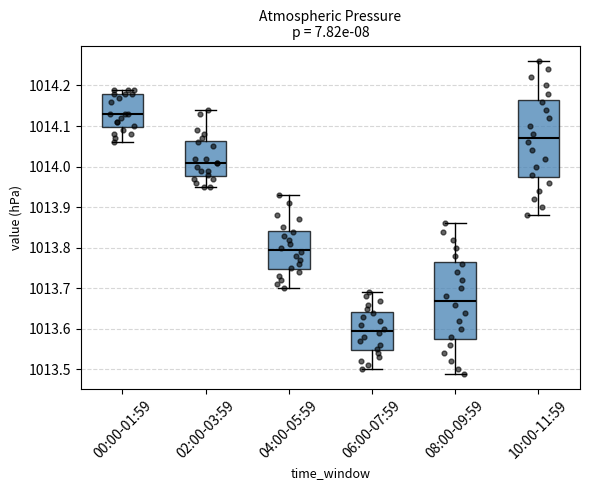

Where is the upper edge of the box for 00:00-01:59 on the y-axis? The values are not printed on the chart, so give them approximately, as read against the axis.

1014.18